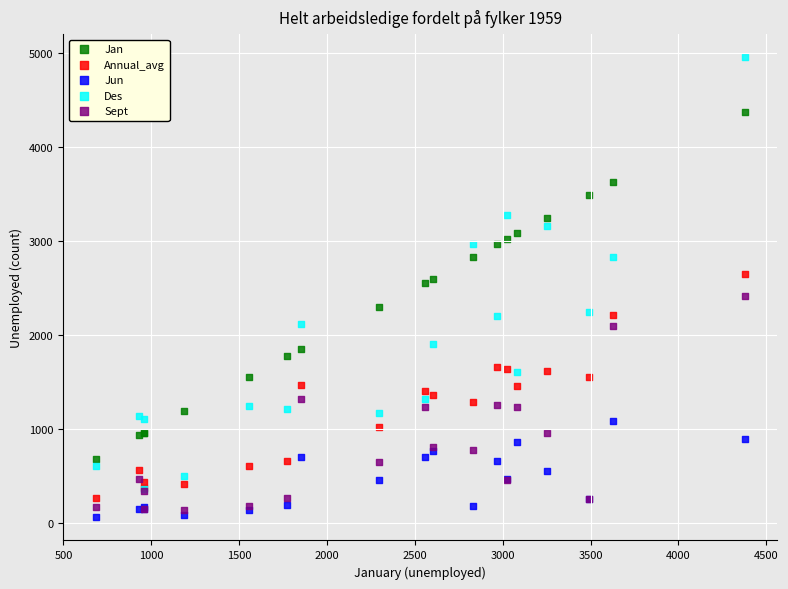

What are all the series names shown in the legend?

Jan, Annual_avg, Jun, Des, Sept